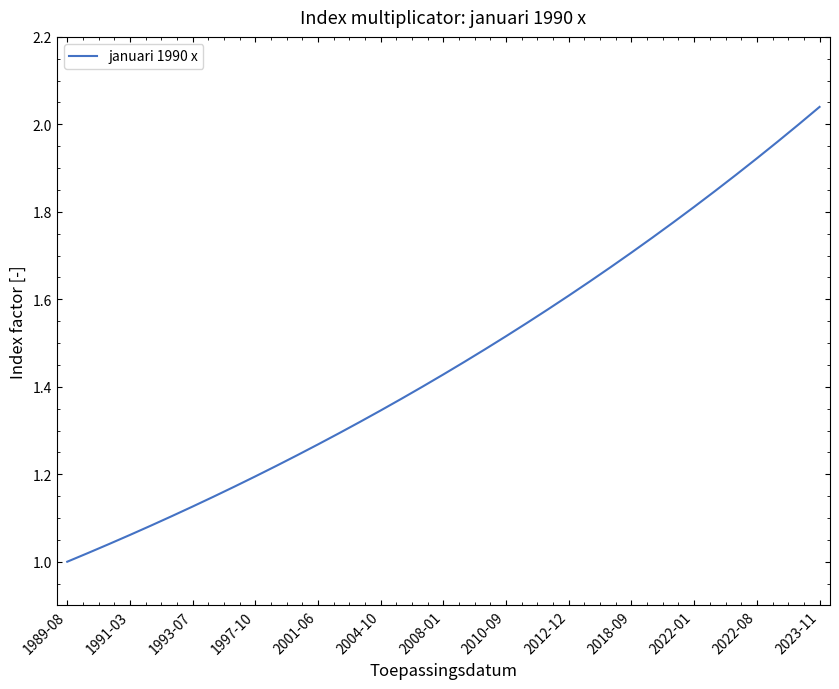

At which category does the chart reach its peak across all series?

2023-11